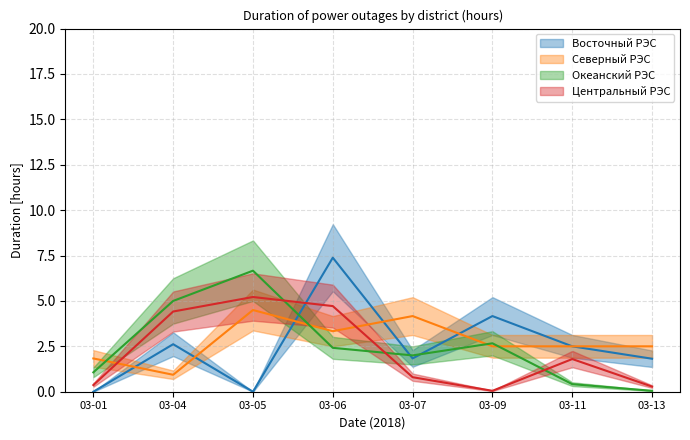

Reading right to left, list all the values displayed in this chart.

Восточный РЭС: 1.8	2.5	4.2	1.8	7.4	0.0	2.6	0.0
Северный РЭС: 2.5	2.5	2.5	4.2	3.3	4.5	0.9	1.8
Океанский РЭС: 0.1	0.4	2.7	2.0	2.4	6.7	5.0	1.1
Центральный РЭС: 0.3	1.8	0.1	0.8	4.7	5.2	4.4	0.4